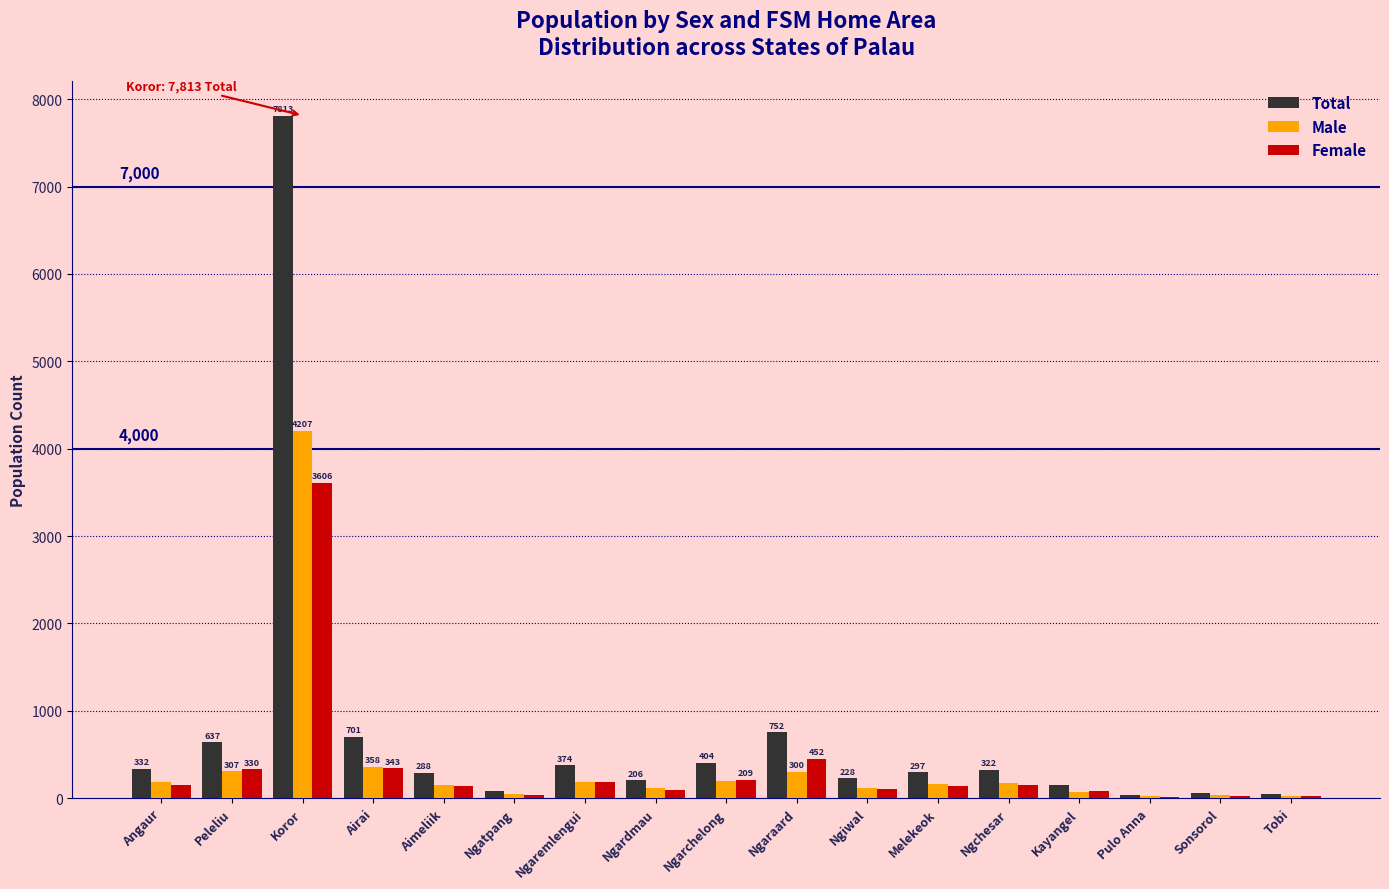

What is the sum of all Total values?

12721